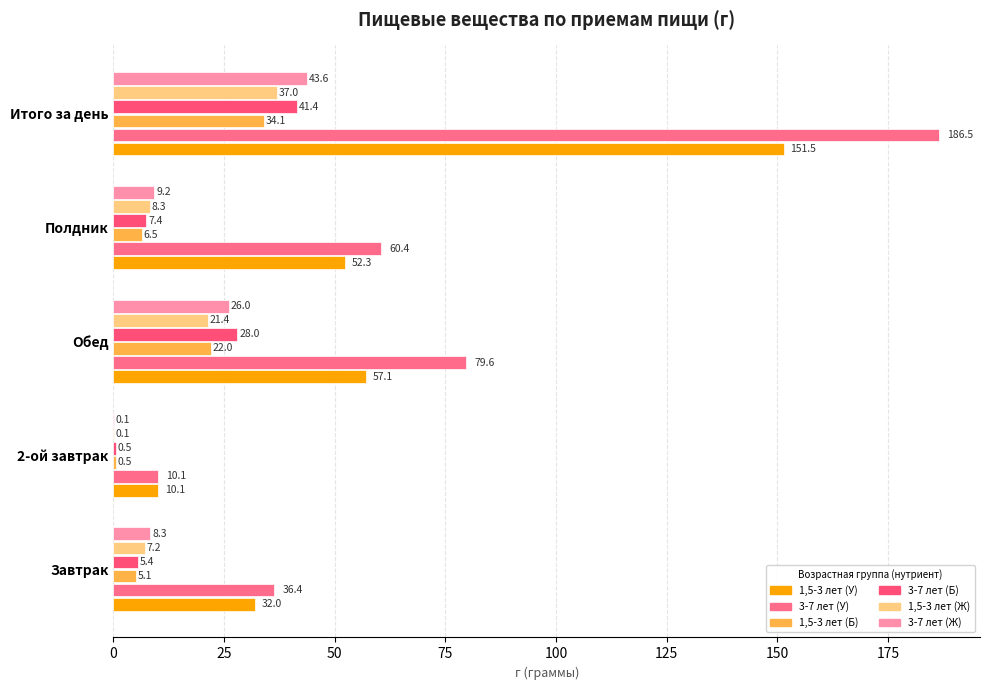

Count the number of categories in the chart.

5